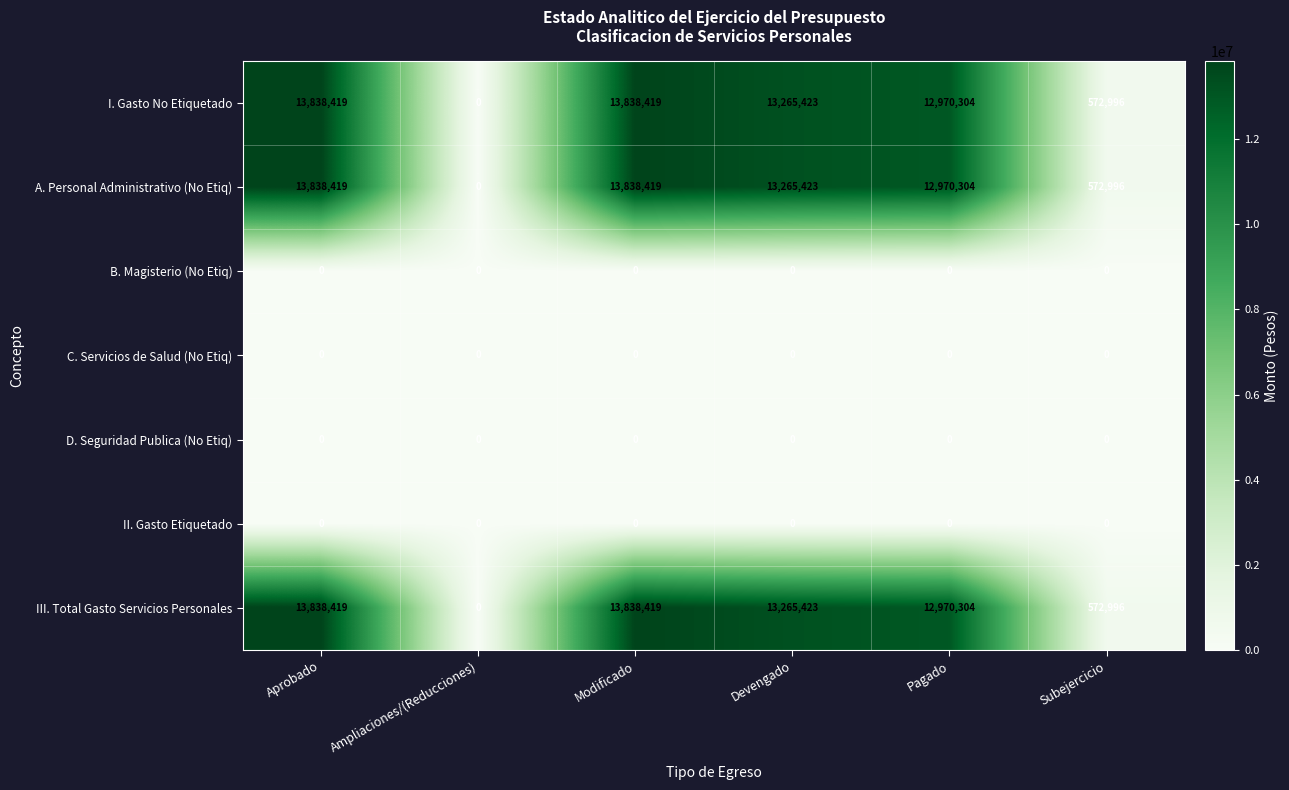

What is the difference between the maximum and minimum values in the I. Gasto No Etiquetado series?

13838419